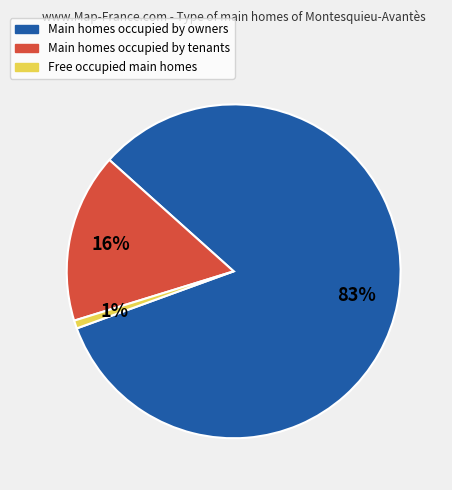

To the nearest percent, what is the average slice percentage?

33%